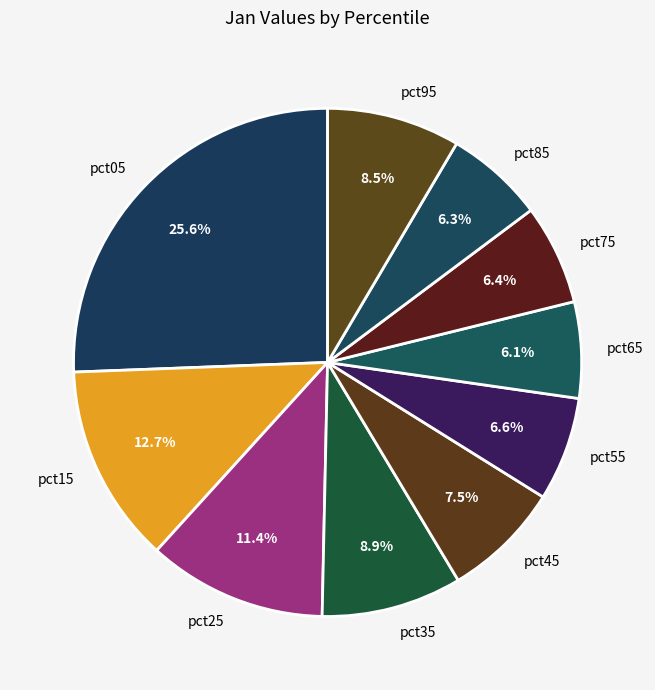

Combined, what portion of the pie is pct05 and pct95?

34.1%